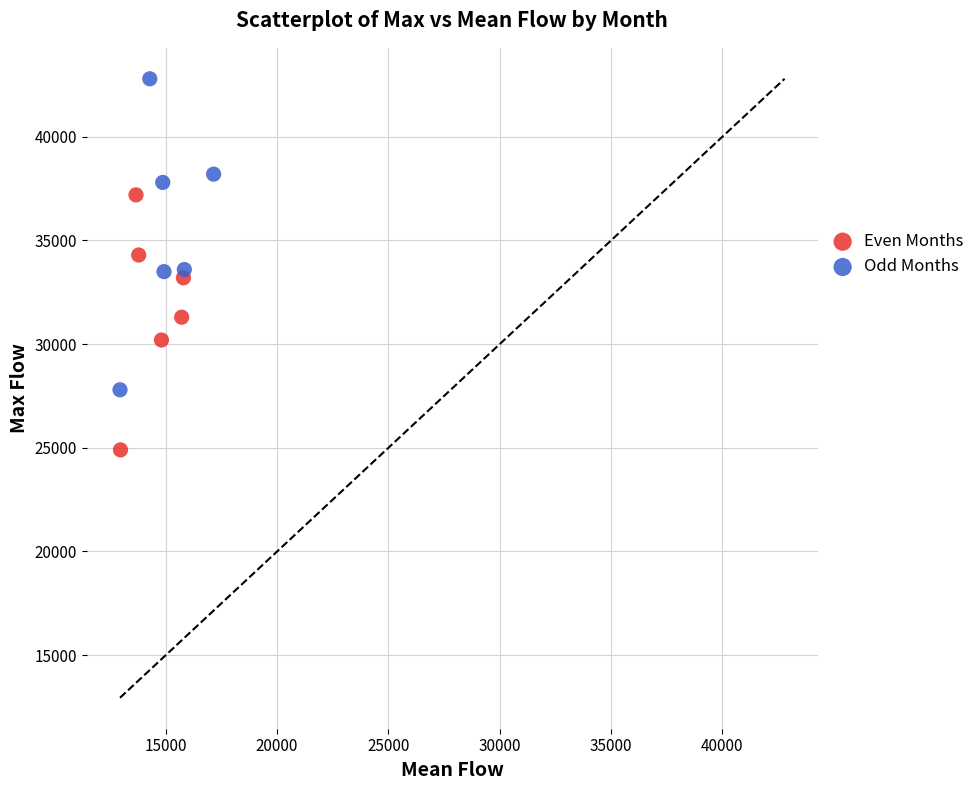

Which series has the widest spread of Y values?

Odd Months